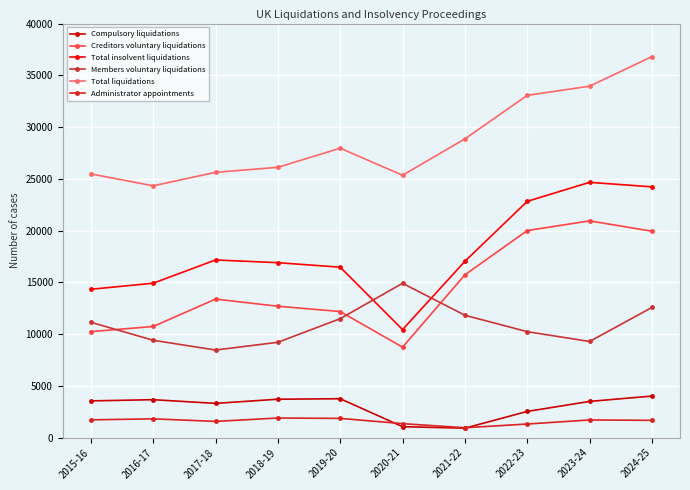

What is the value of the Compulsory liquidations point at the 8th from the left?

2534